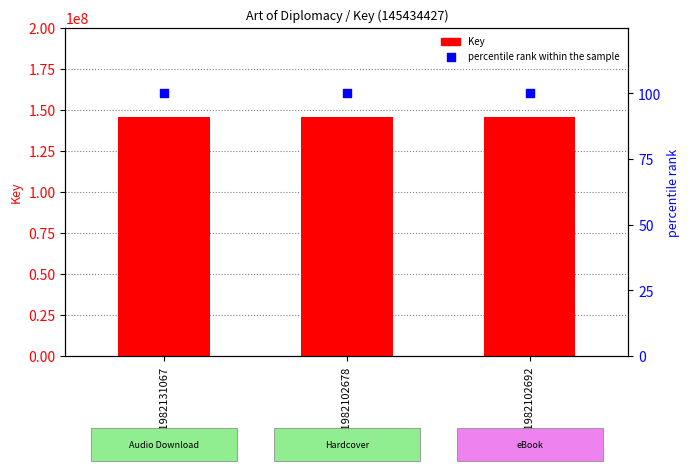

At how many categories does at least one series exceed 1243302?

3